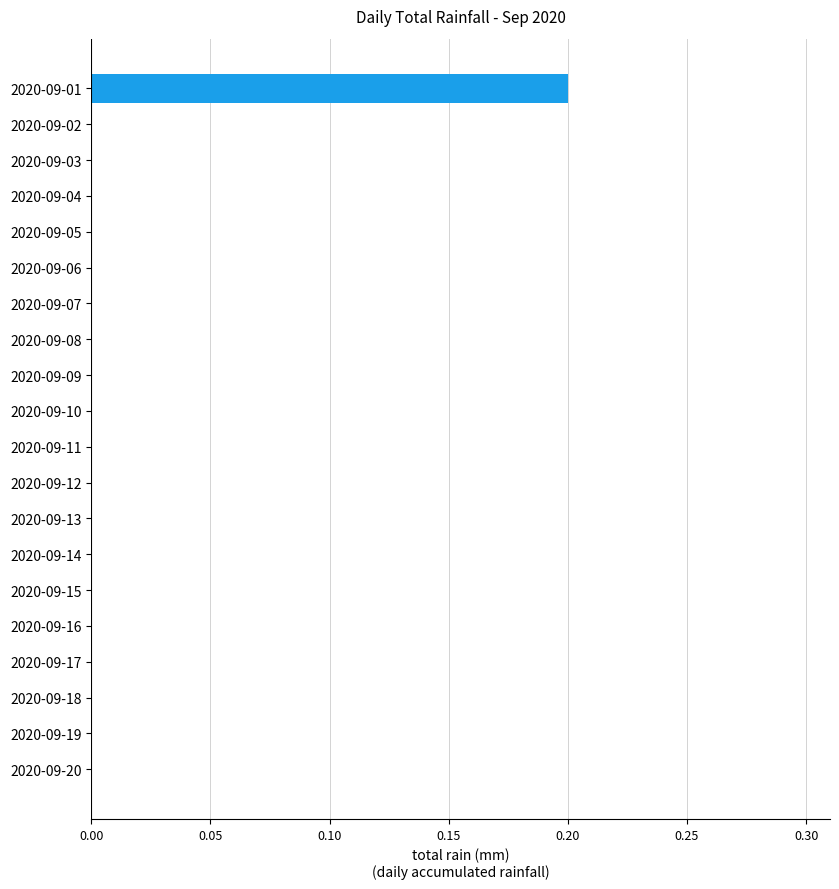

What is the sum of all values?

0.2